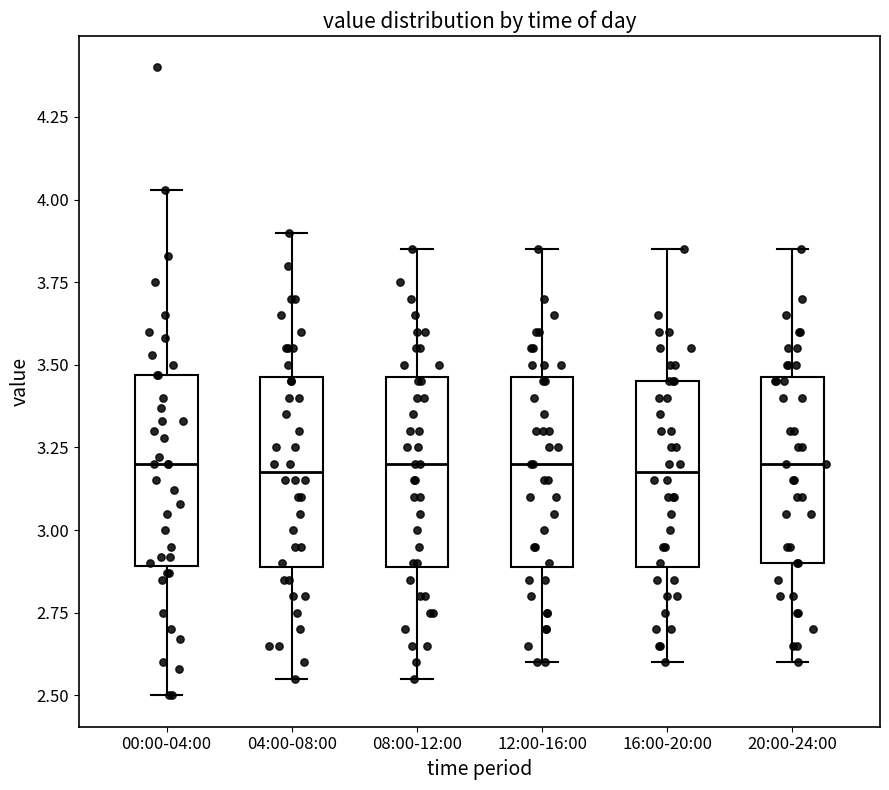

Reading left to right, transcribe this box plot: for each box, give where its median line is, the range the box spans, and where its two whiskers end, as read against the y-axis. The values are not printed on the chart, so give them approximately, as read against the axis.

00:00-04:00: median 3.20, box 2.90 to 3.45, whiskers 2.50 to 4.05
04:00-08:00: median 3.20, box 2.90 to 3.45, whiskers 2.55 to 3.90
08:00-12:00: median 3.20, box 2.90 to 3.45, whiskers 2.55 to 3.85
12:00-16:00: median 3.20, box 2.90 to 3.45, whiskers 2.60 to 3.85
16:00-20:00: median 3.20, box 2.90 to 3.45, whiskers 2.60 to 3.85
20:00-24:00: median 3.20, box 2.90 to 3.45, whiskers 2.60 to 3.85